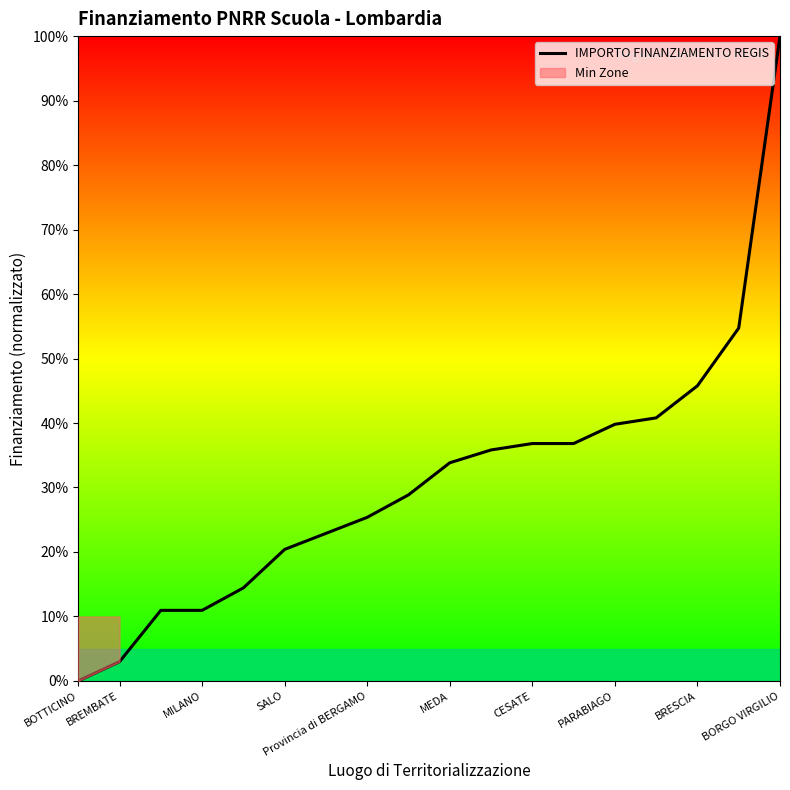

At which label is IMPORTO FINANZIAMENTO REGIS closest to 50?

BRESCIA